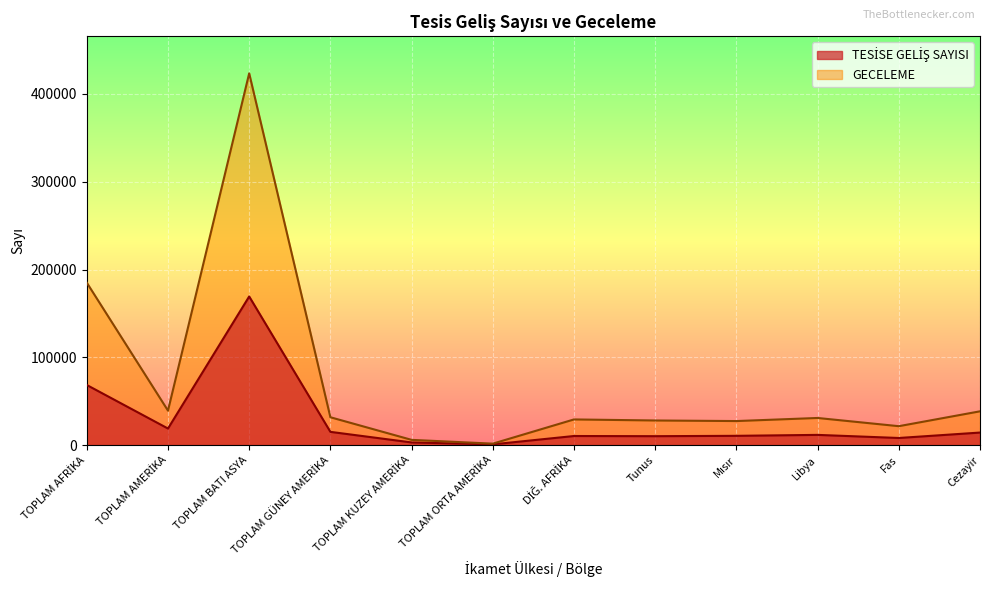

Does the chart display data point markers on the line(s)?

No